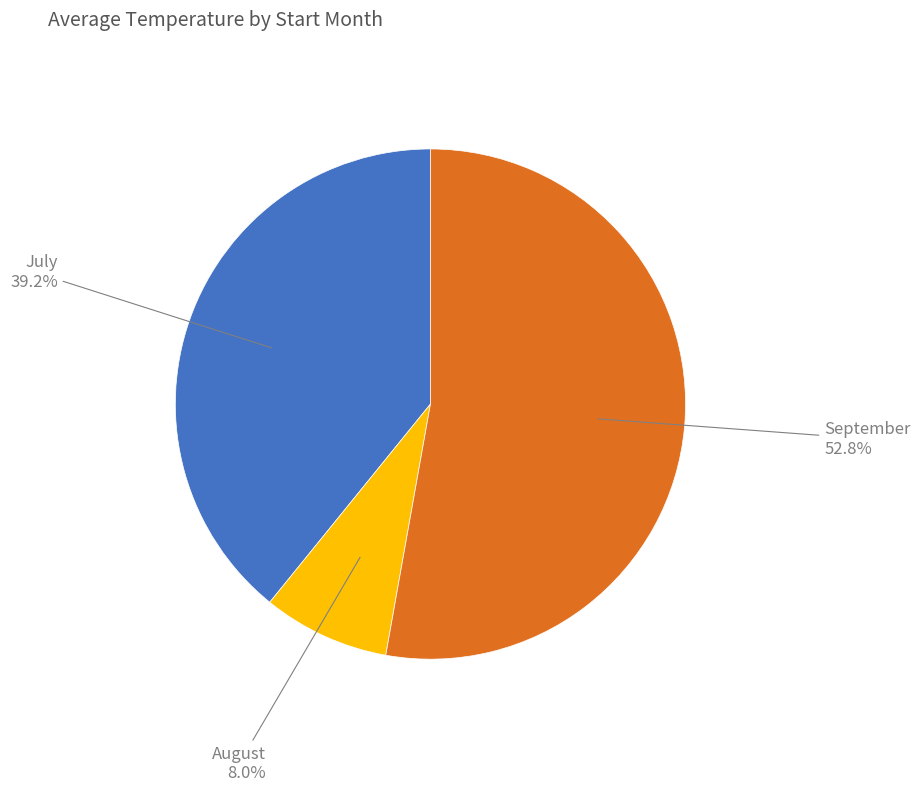

Is there any slice that represents more than half of the pie?

Yes